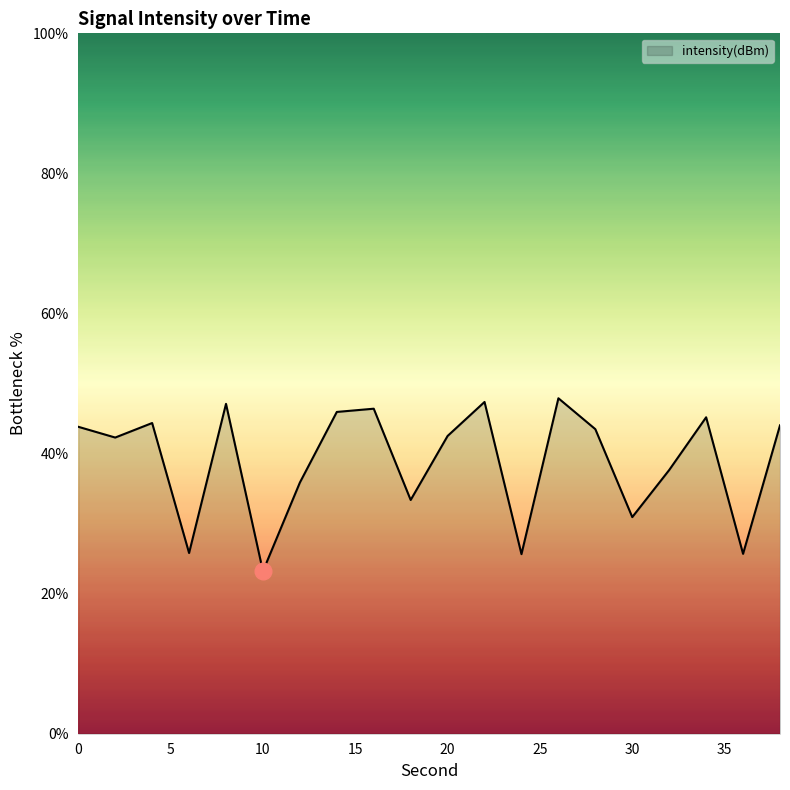

What is the difference between the maximum and minimum values?

24.7